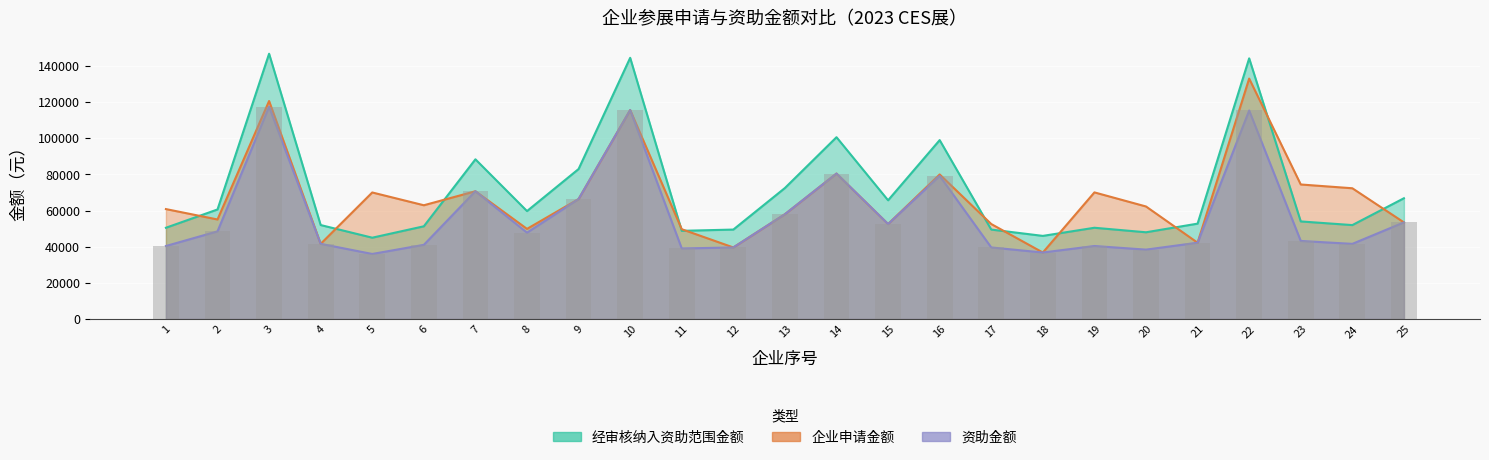

At which label is 经审核纳入资助范围金额 closest to 95900?

16